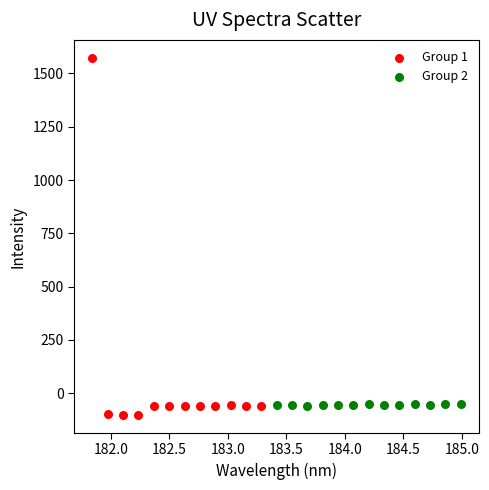

Which series has the widest spread of Y values?

Group 1